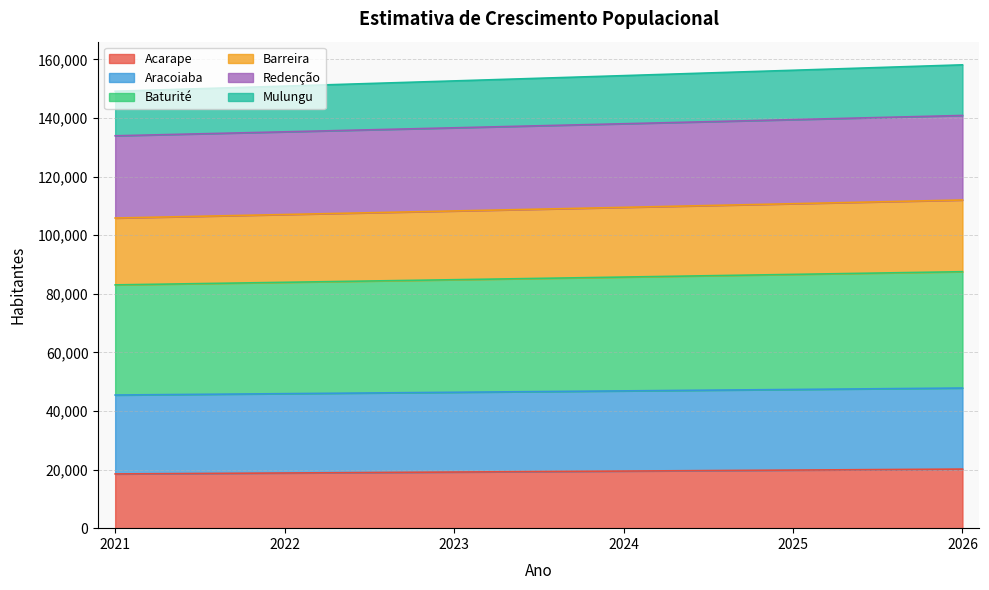

True or false: Mulungu and Baturité intersect in this chart.

False